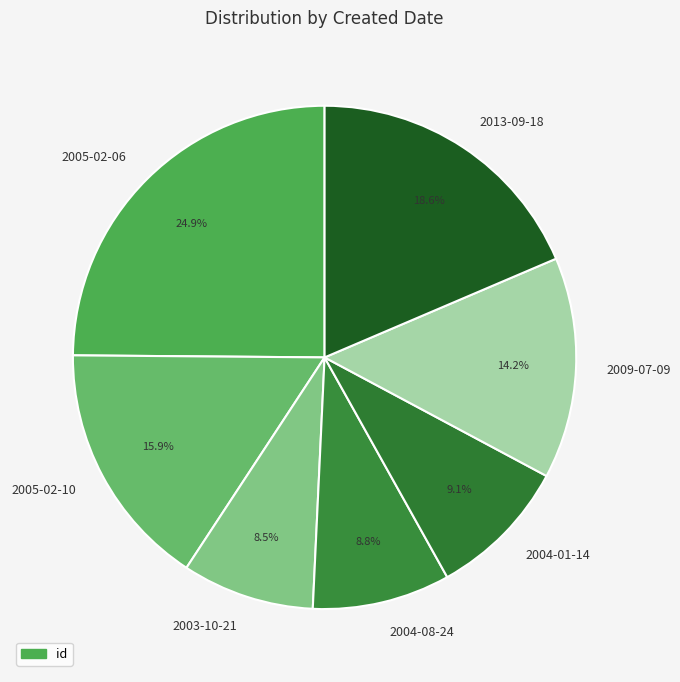

Is there any slice that represents more than half of the pie?

No